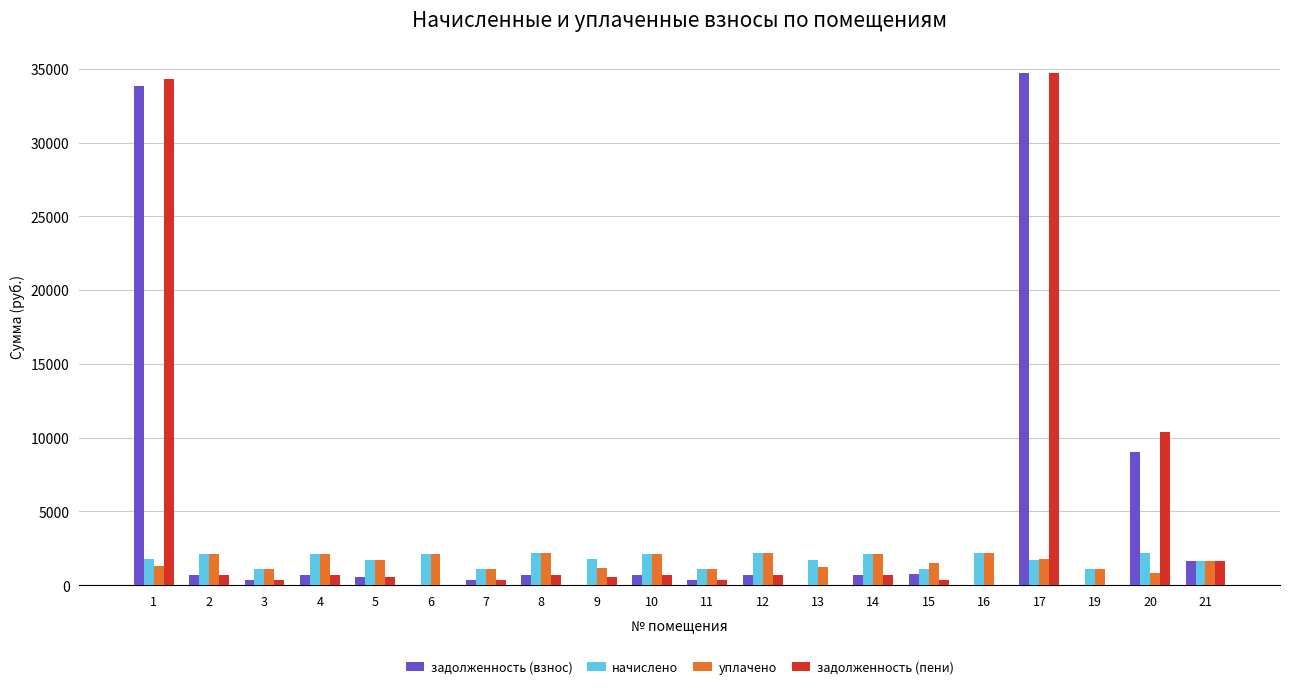

Which series has the largest range (max minus min)?

задолженность (взнос)